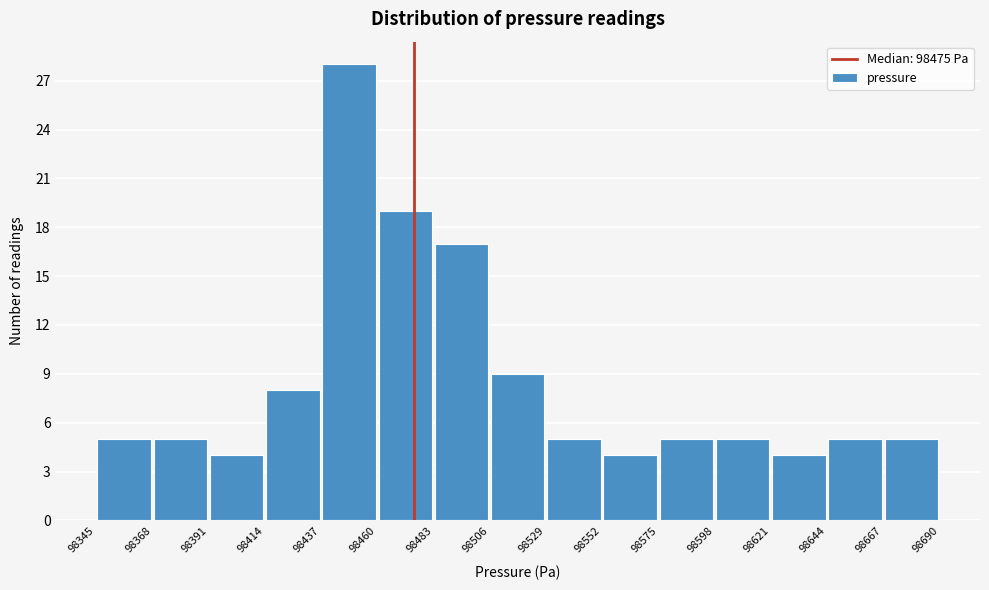

Over which range of the x-axis is the bar tallest?

98437 to 98460